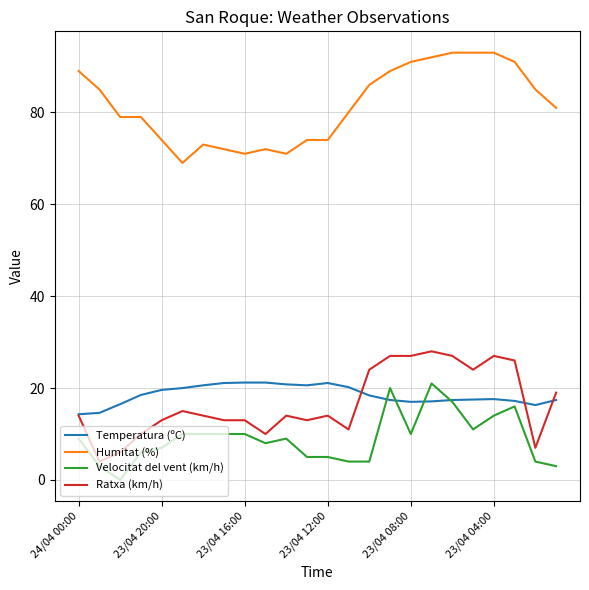

How many lines are shown in the chart?

4